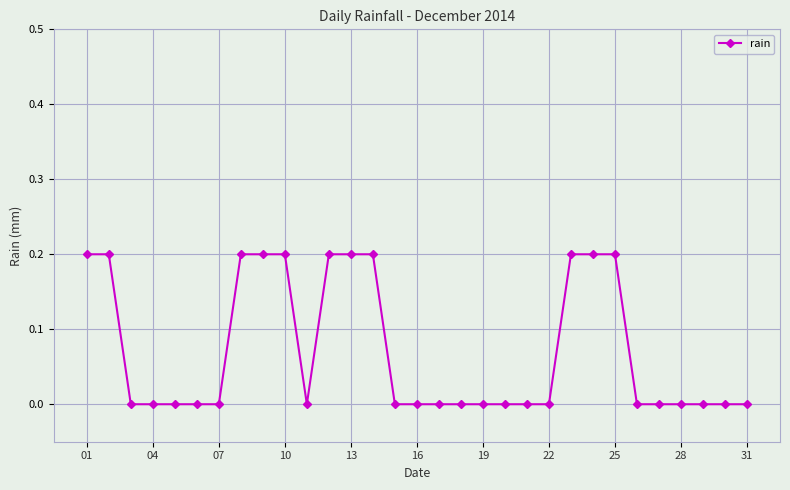

What is the sum of all values?

2.2